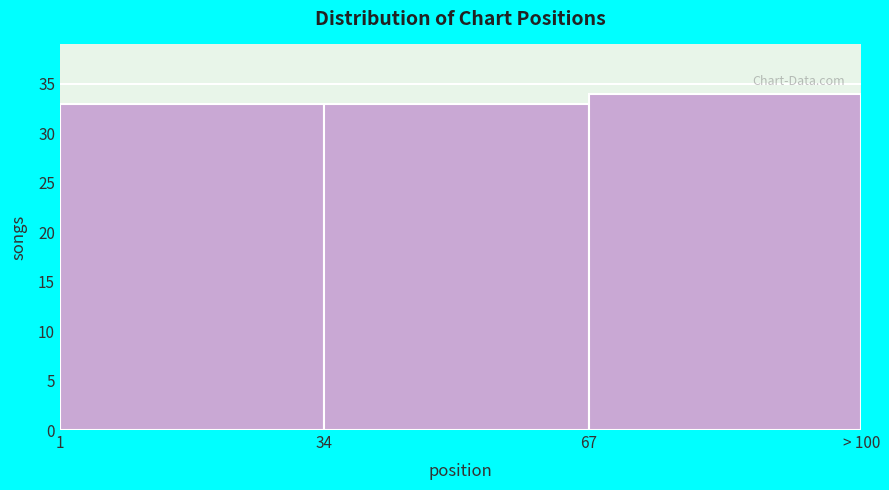

Reading right to left, extract all data points from this chart.

34	33	33